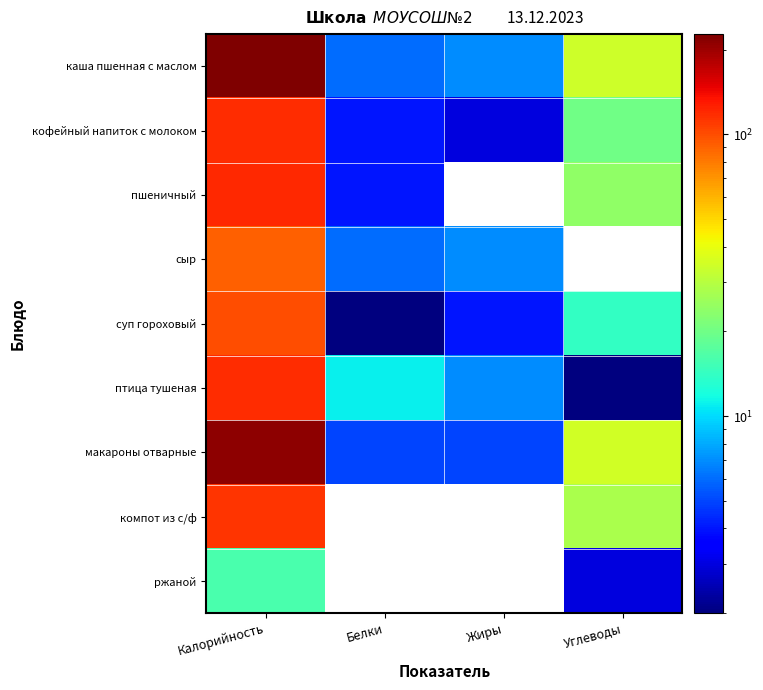

How many data points does each series have?

4